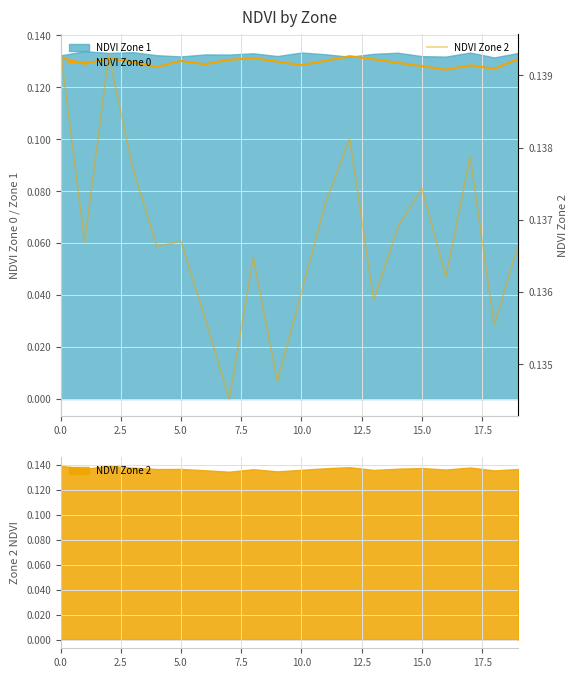

Which series has the largest range (max minus min)?

NDVI Zone 0